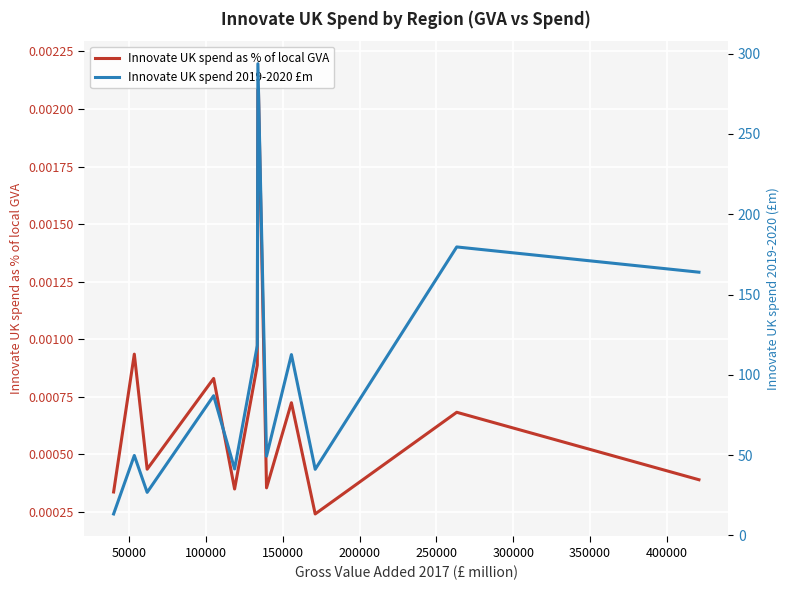

True or false: Innovate UK spend 2019-2020 £m and Innovate UK spend as % of local GVA cross at least once.

False